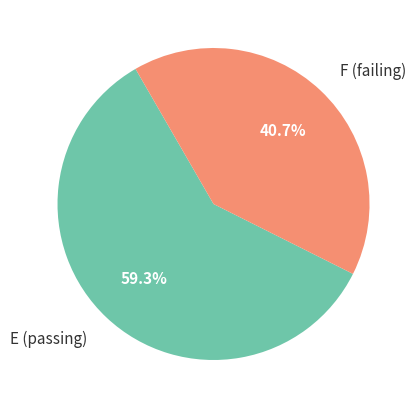

Do F (failing) and E (passing) together represent more than half of the pie?

Yes